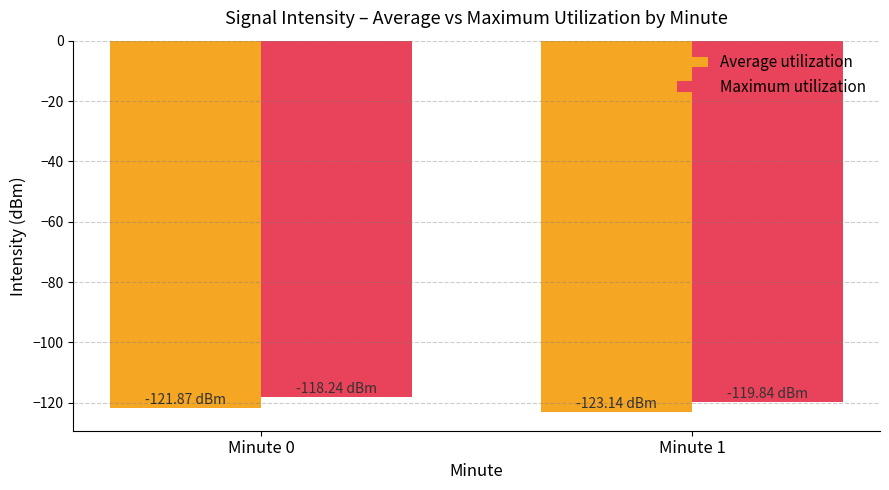

What is the difference between the Maximum utilization values at Minute 1 and Minute 0?

1.6